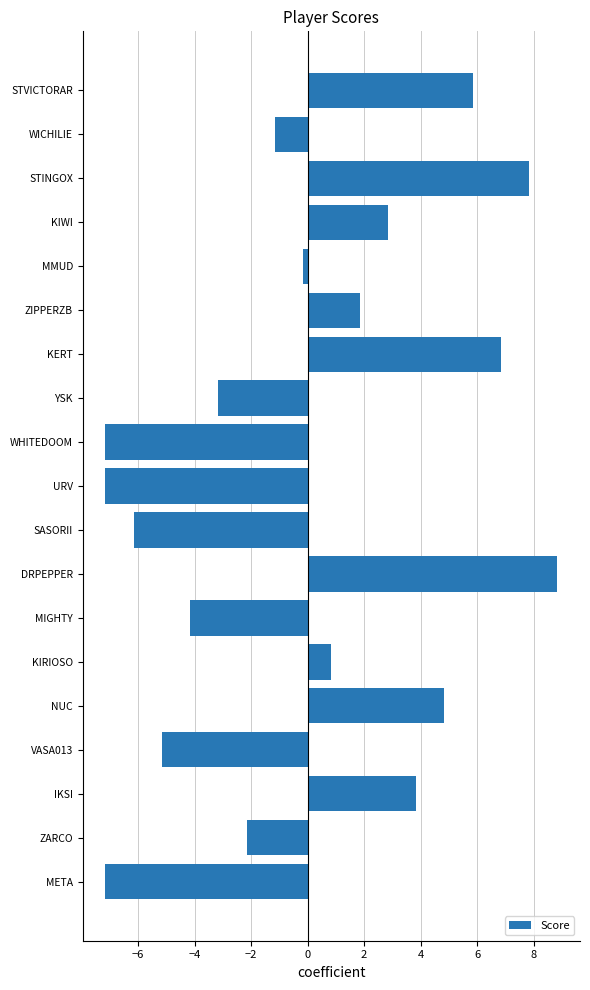

Reading top to bottom, extract all data points from this chart.

5.8	-1.2	7.8	2.8	-0.2	1.8	6.8	-3.2	-7.2	-7.2	-6.2	8.8	-4.2	0.8	4.8	-5.2	3.8	-2.2	-7.2